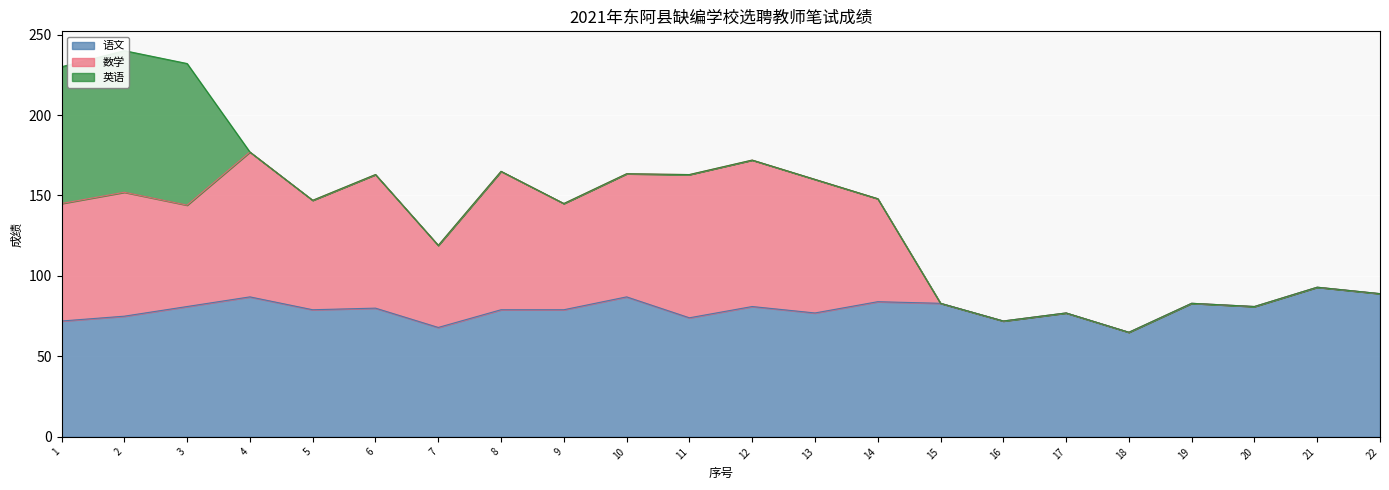

True or false: 语文 has a value of 99 at 18.

False